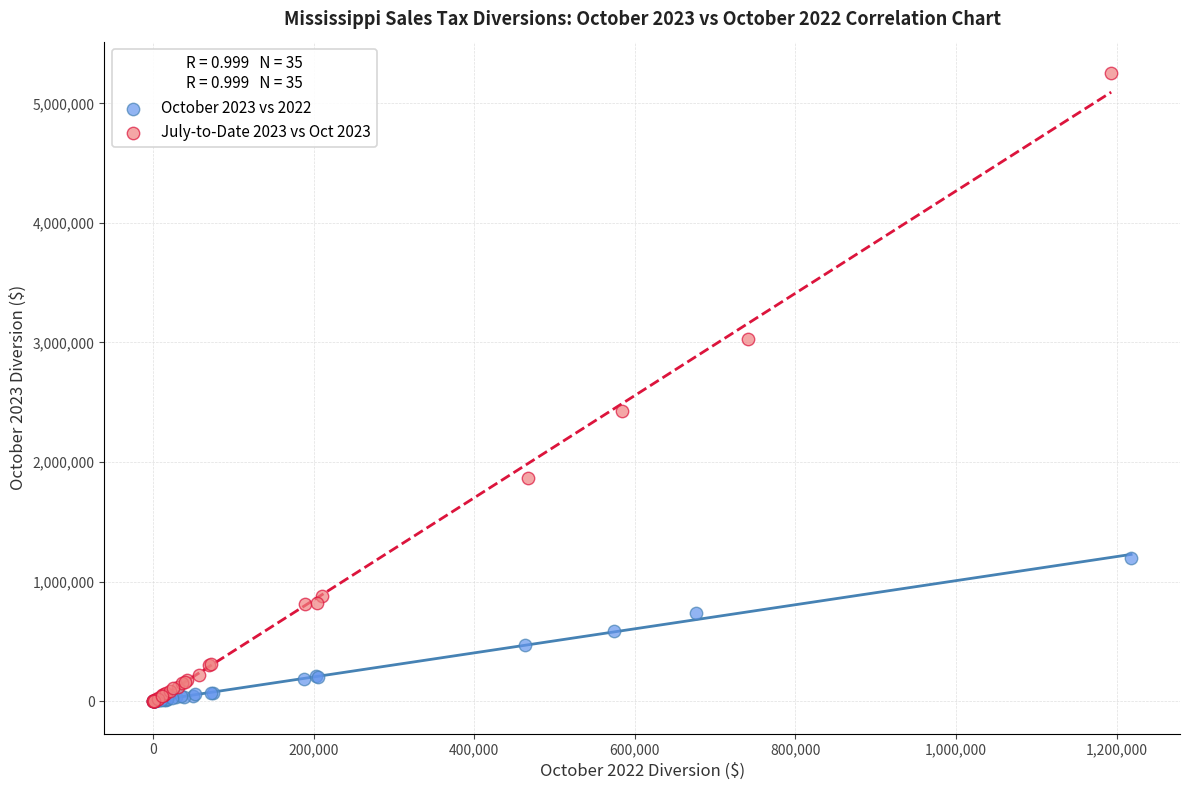

Which series has the widest spread of Y values?

July-to-Date 2023 vs Oct 2023